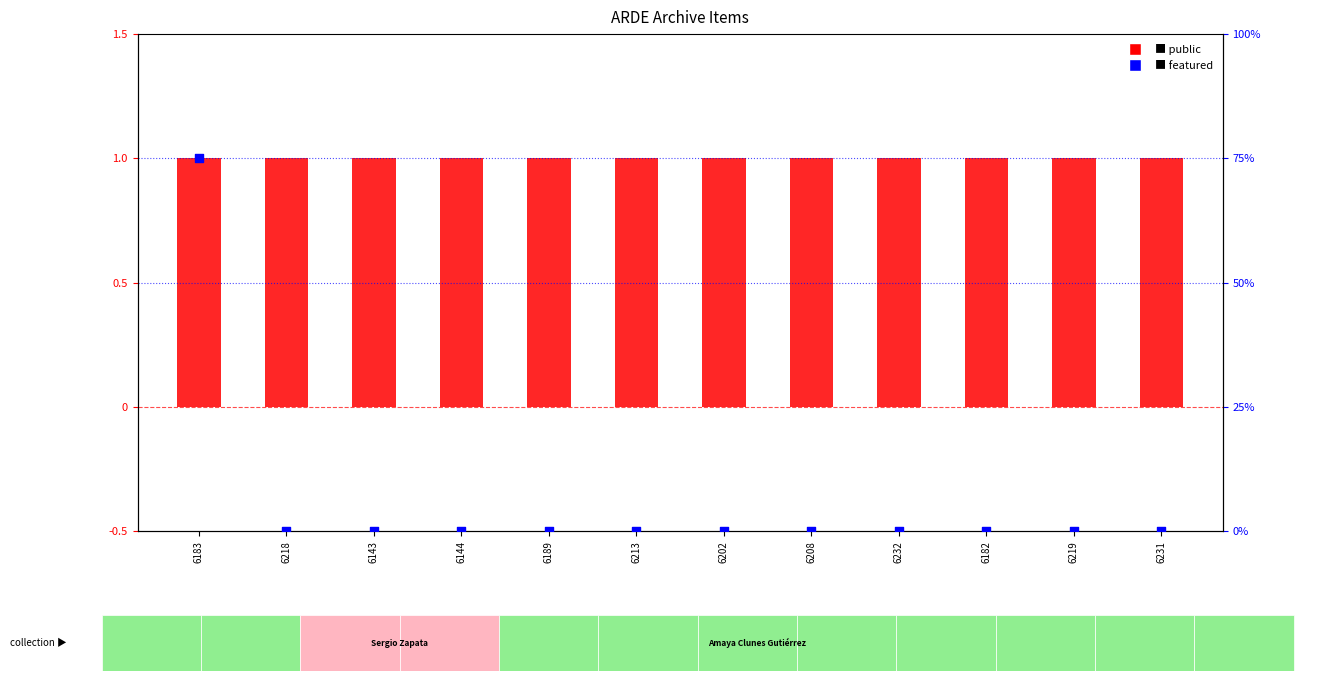

Which series reaches the minimum Y coordinate?

featured